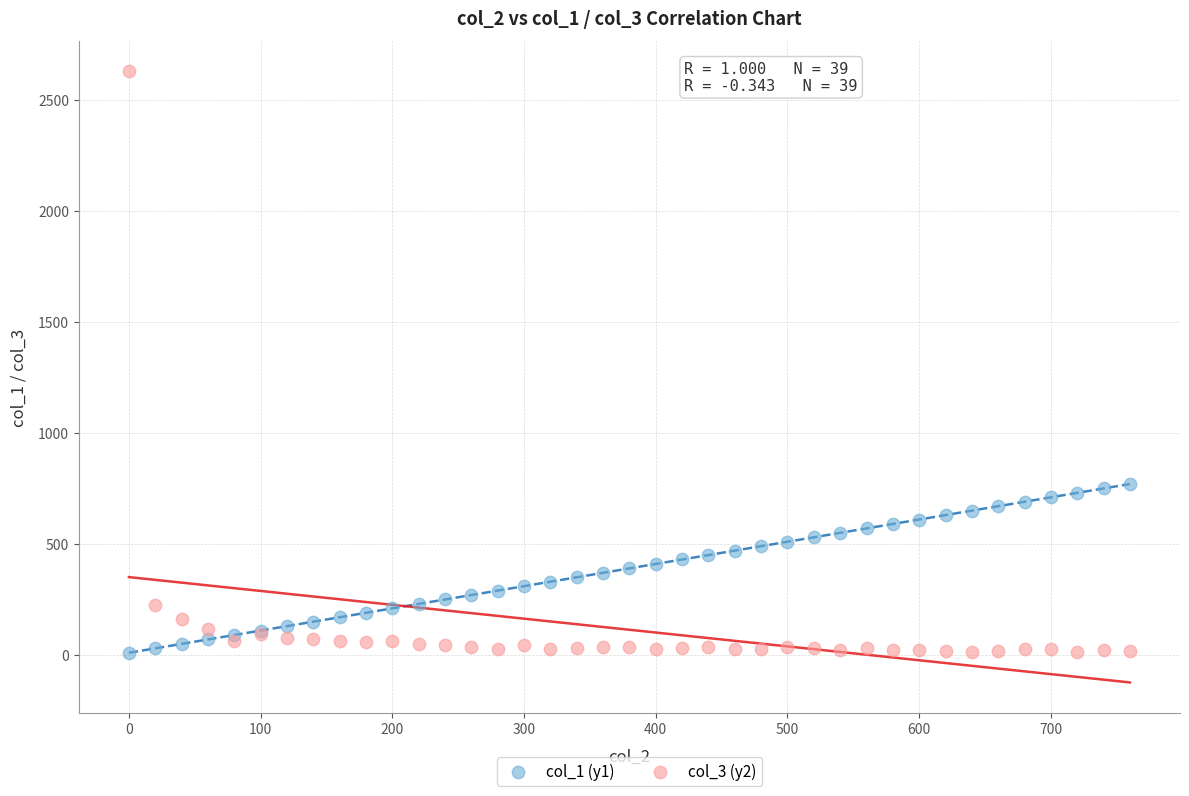

Which series has the largest Y range (max minus min)?

col_3 (y2)